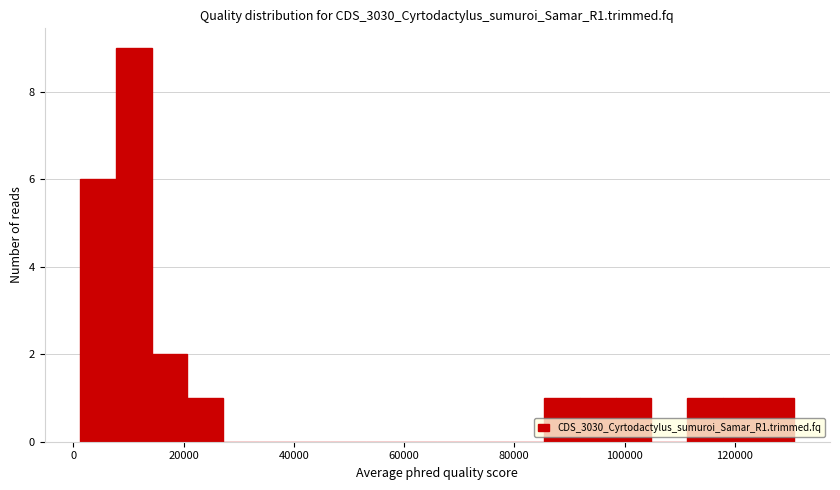

Around what value on the x-axis is the tallest bar? Give the approximate position of its centre, as read against the axis.

10000